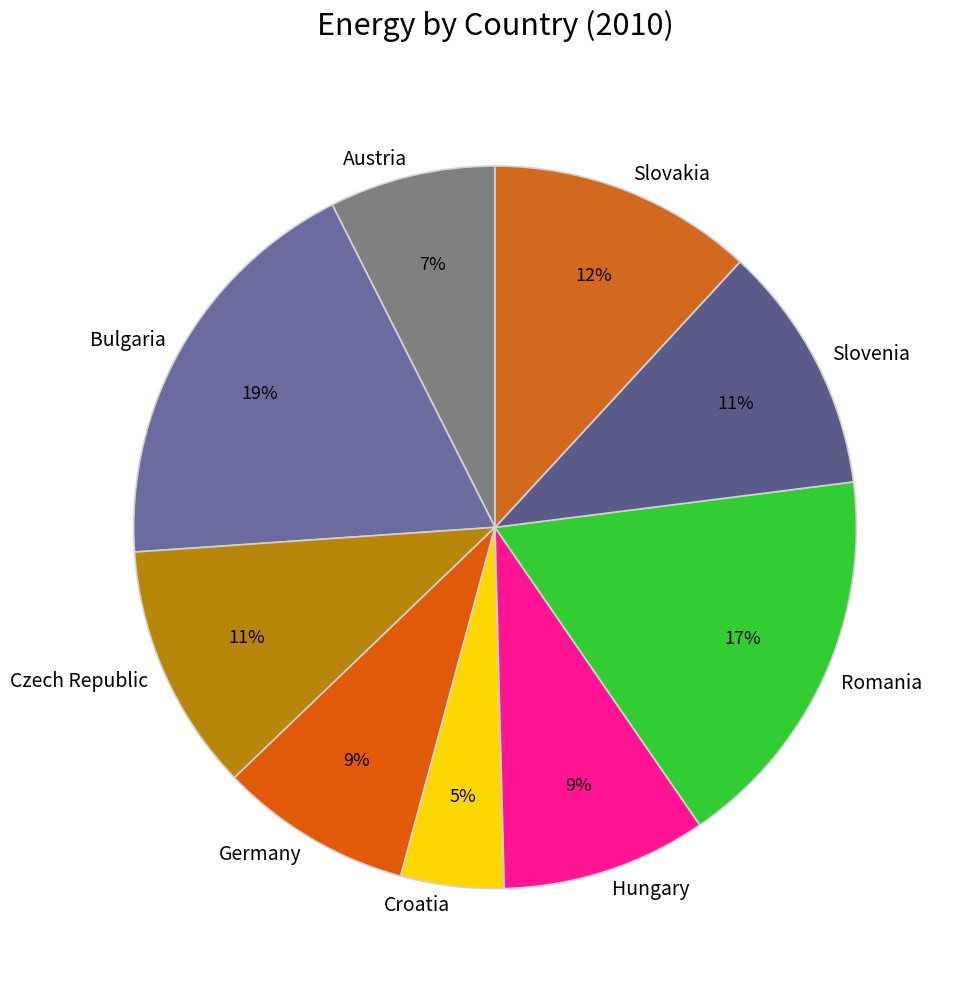

Do Austria and Germany together represent more than half of the pie?

No